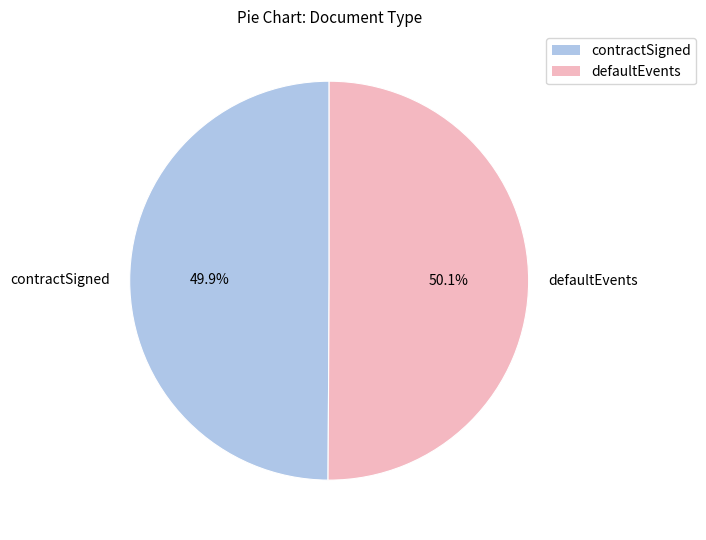

Is it true that defaultEvents is 37% of the pie?

False